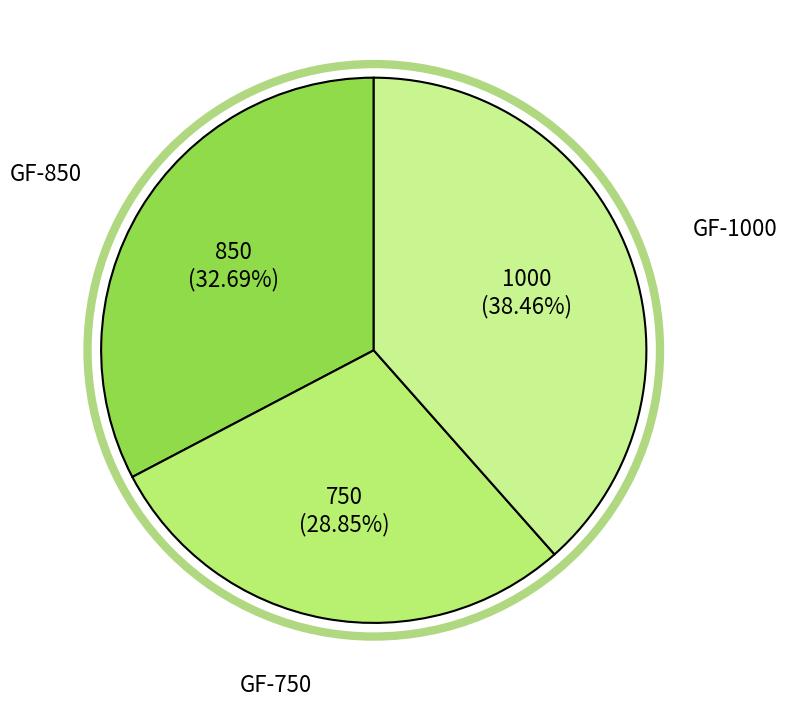

How much of the chart is everything except GF-1000?

61.5%